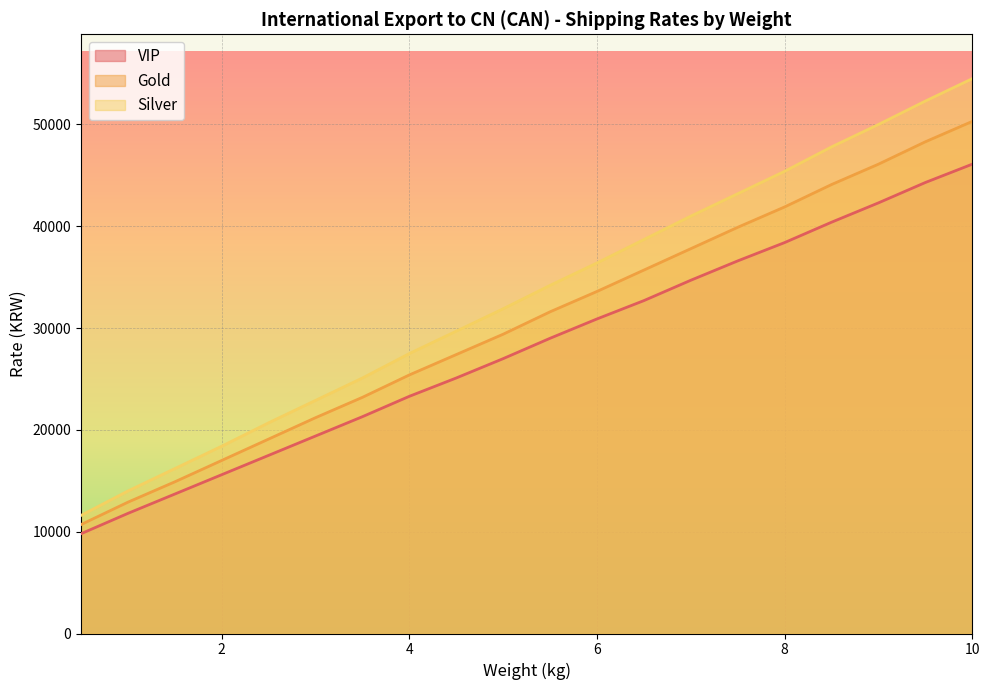

Which has a higher value, 7.0 or 6.5?

7.0